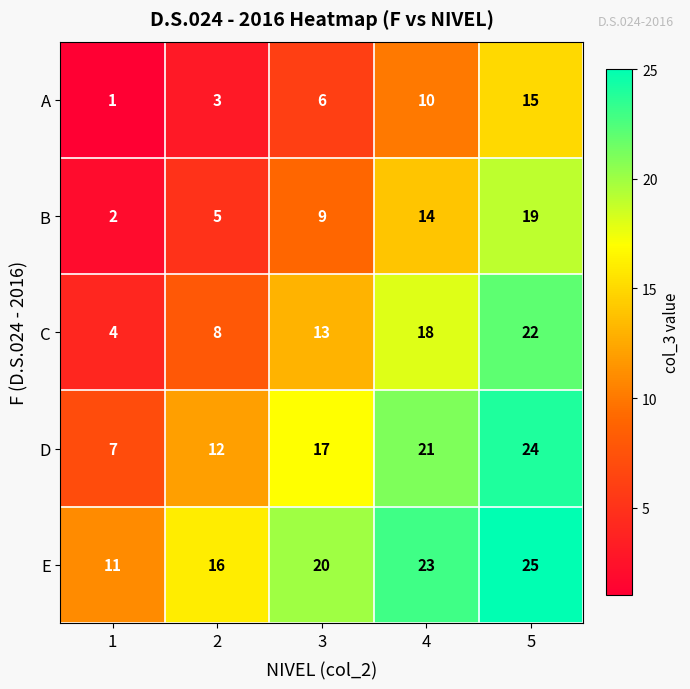

Count the number of categories in the chart.

5